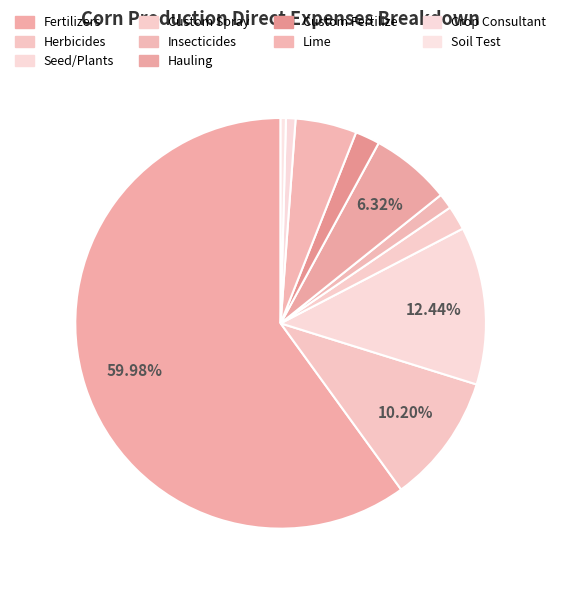

Does Herbicides represent more than half of the total?

No